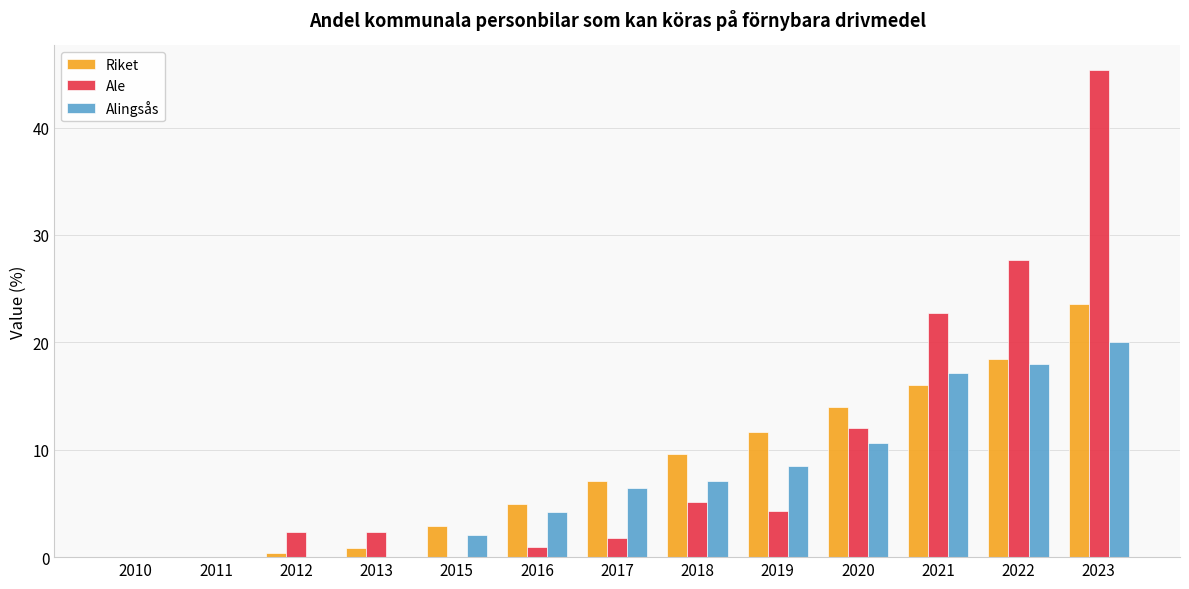

What is the total value across all series at 2017?

15.3